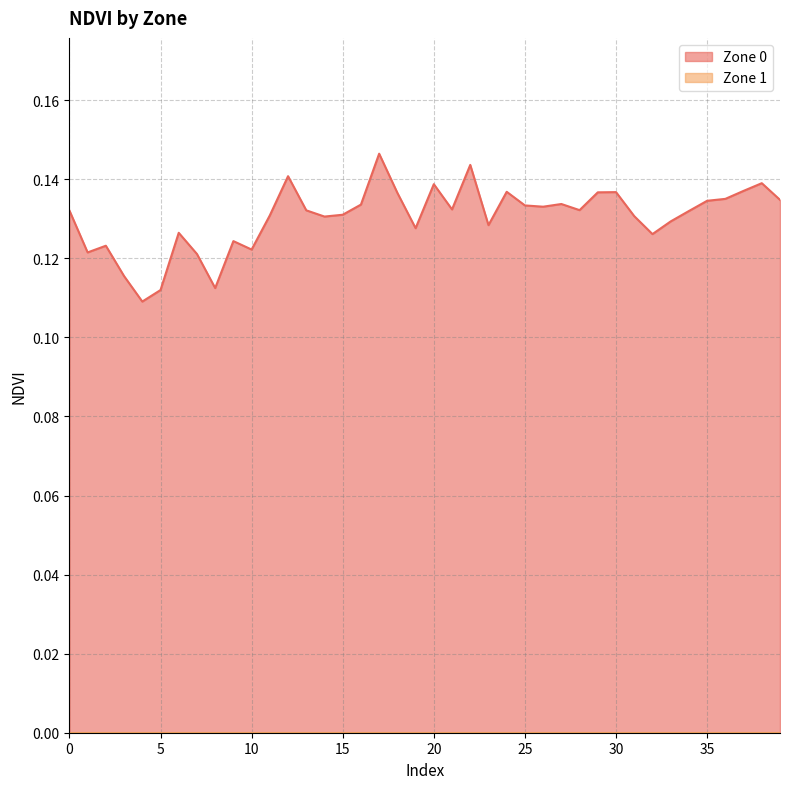

True or false: the data has more than 2 interior local peaks.

True